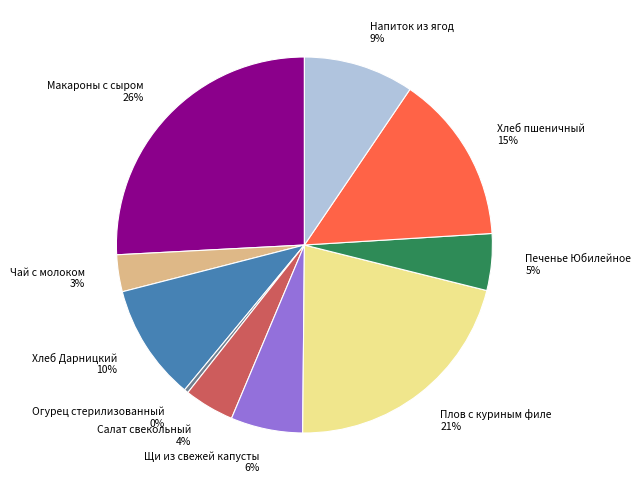

Between Салат свекольный and Печенье Юбилейное, which is larger?

Печенье Юбилейное